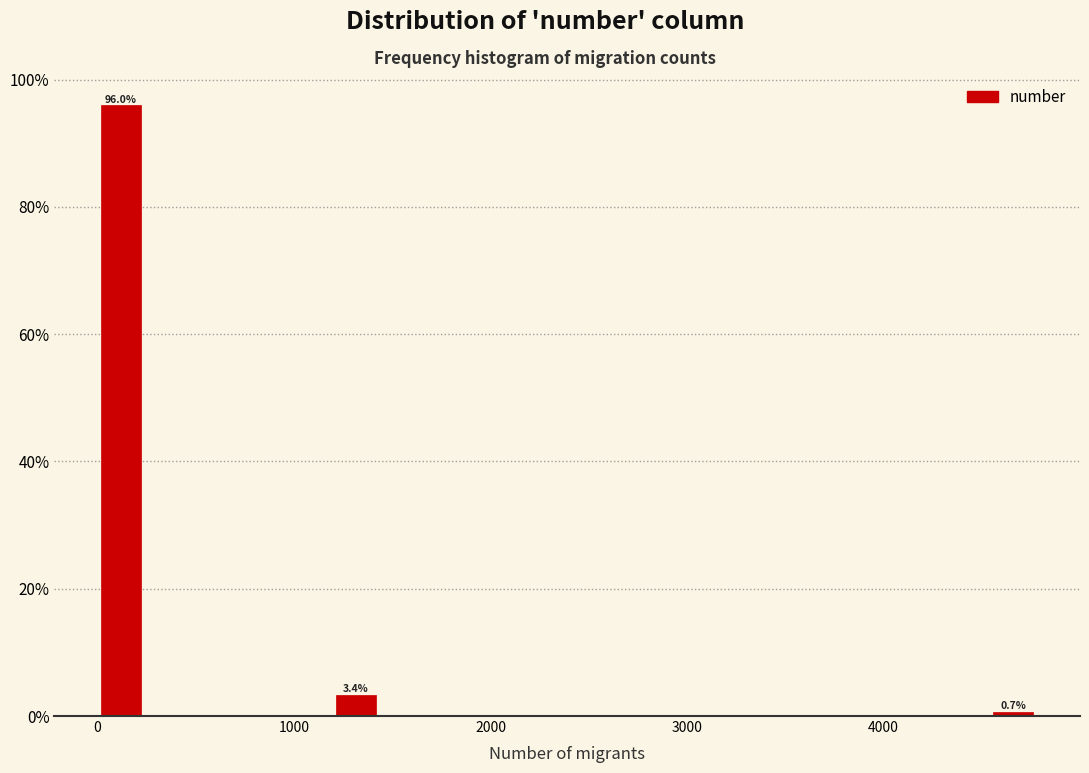

Around what value on the x-axis is the tallest bar? Give the approximate position of its centre, as read against the axis.

100